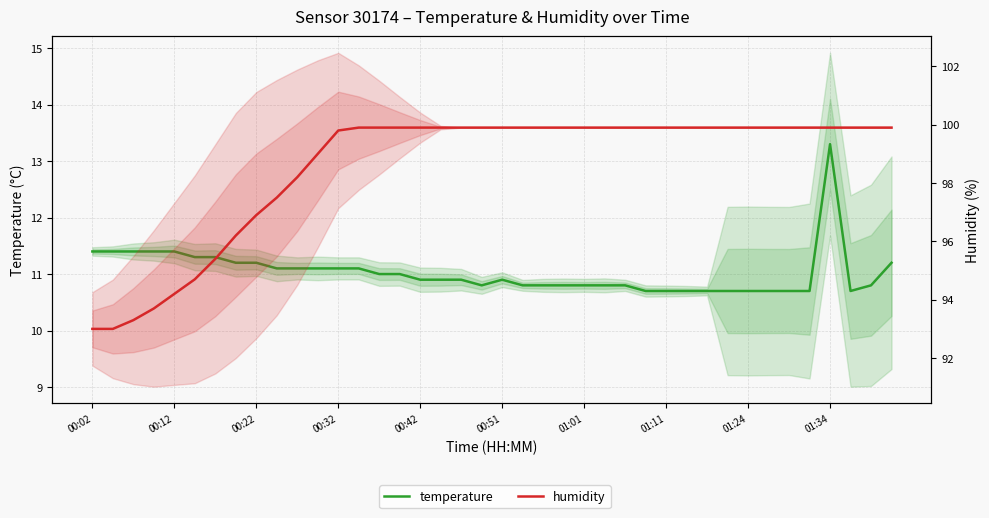

What is the maximum value shown in the chart?

99.9